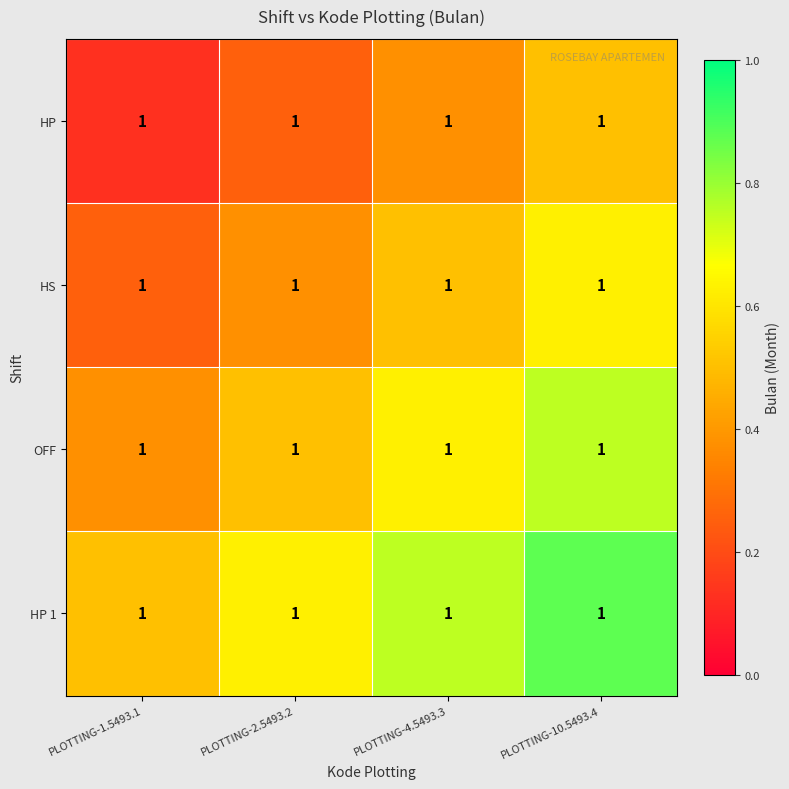

At which category is the sum across all series the highest?

PLOTTING-10.5493.4